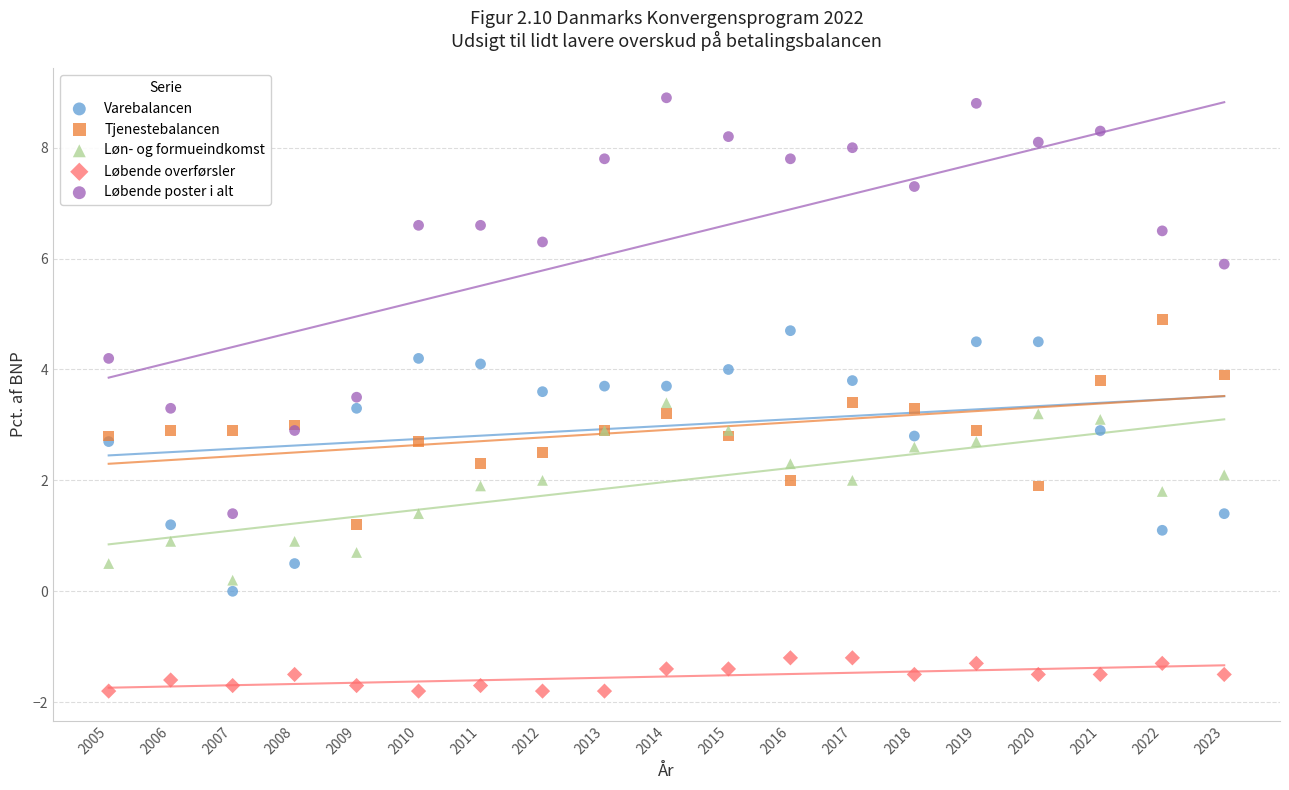

Which series reaches the minimum Y coordinate?

Løbende overførsler